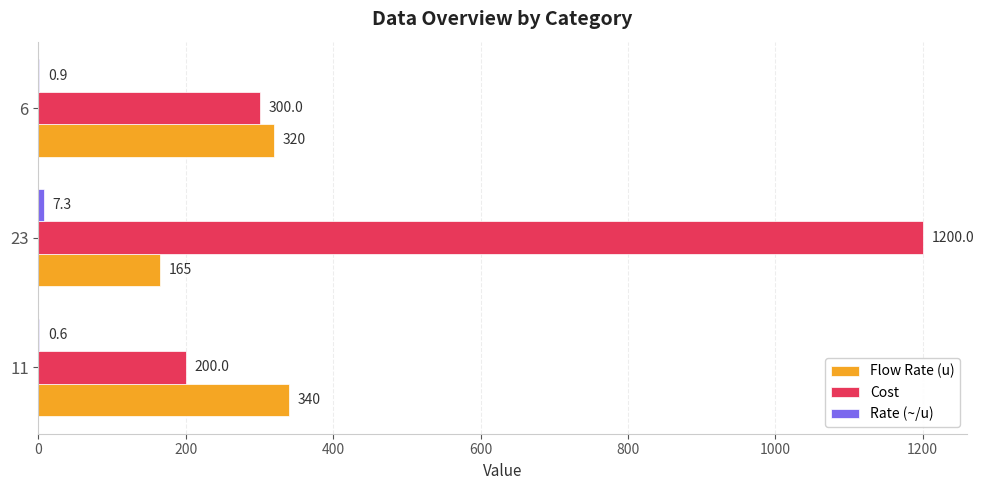

Is it true that Cost equals 1200.0 at 23?

True